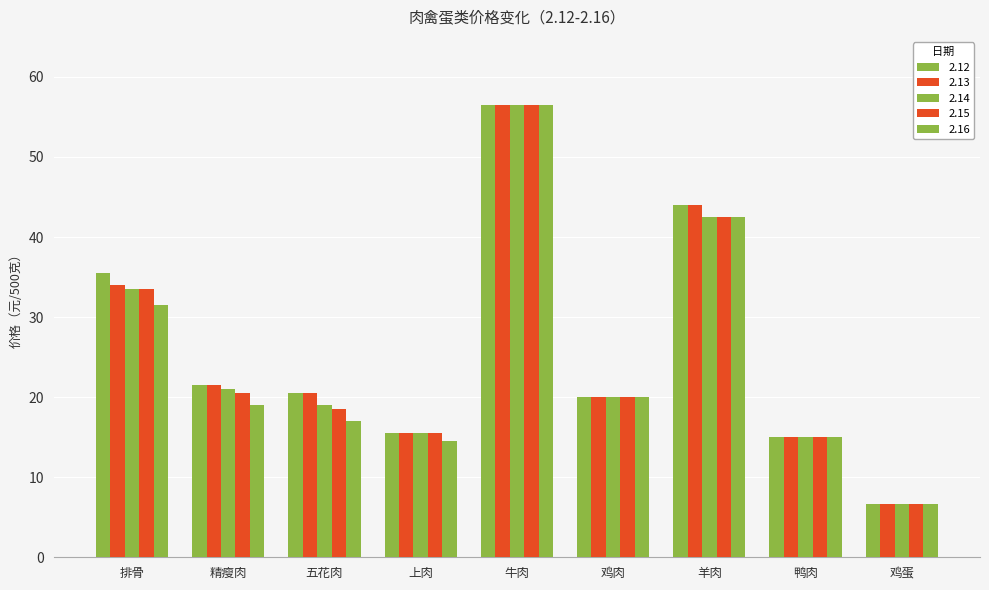

What is the label of the 5th bar from the right?

牛肉